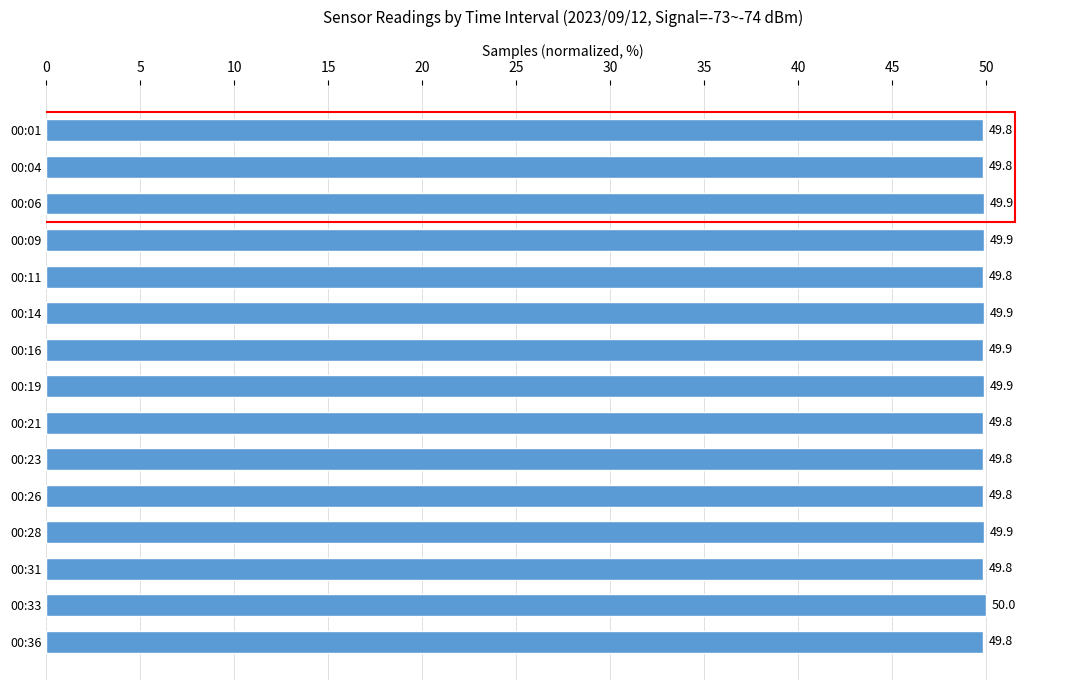

True or false: the data shows 16.1 at 00:06.

False